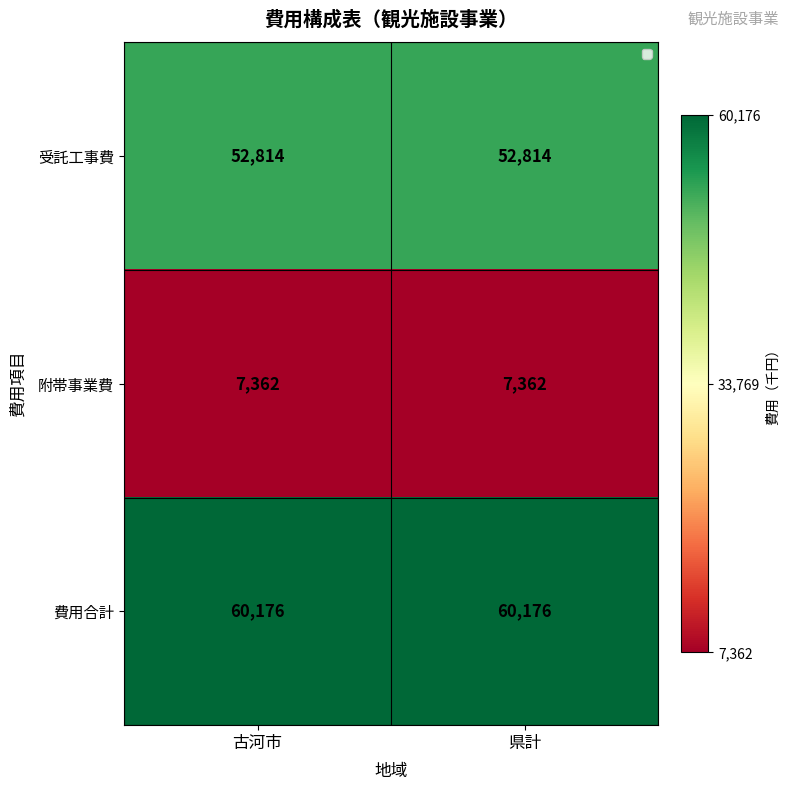

At 県計, list the series in order from largest to smallest.

費用合計, 受託工事費, 附帯事業費